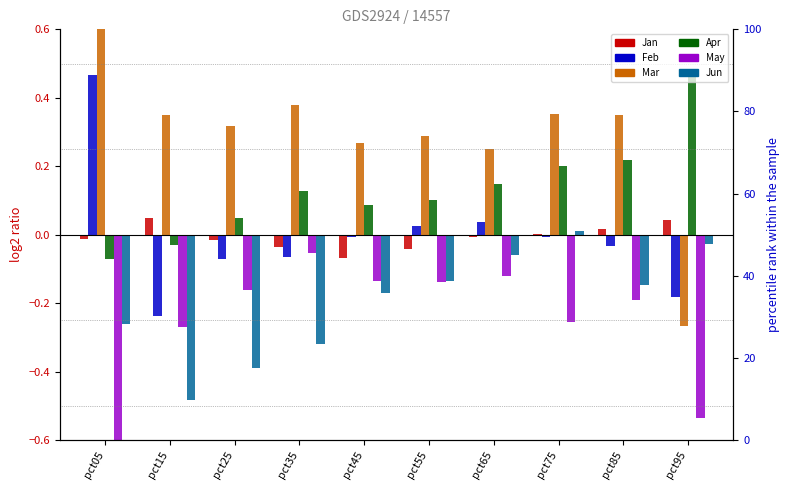

What is the difference between the Jun values at pct65 and pct35?

0.3